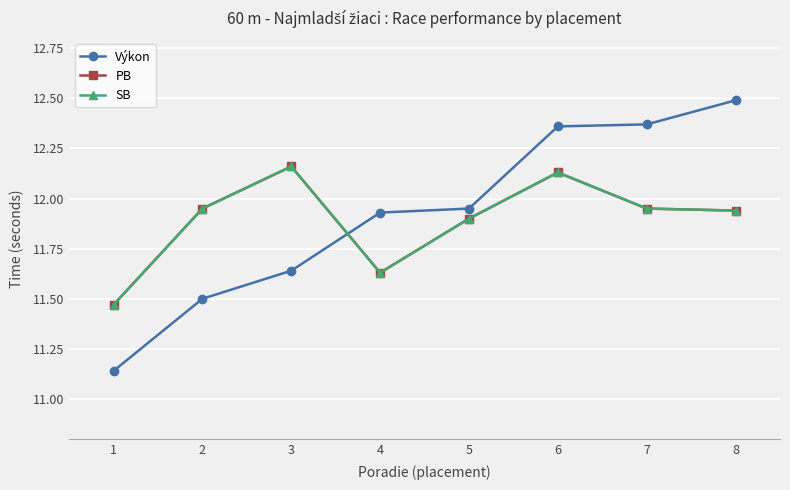

Which series has the widest spread of values?

Výkon